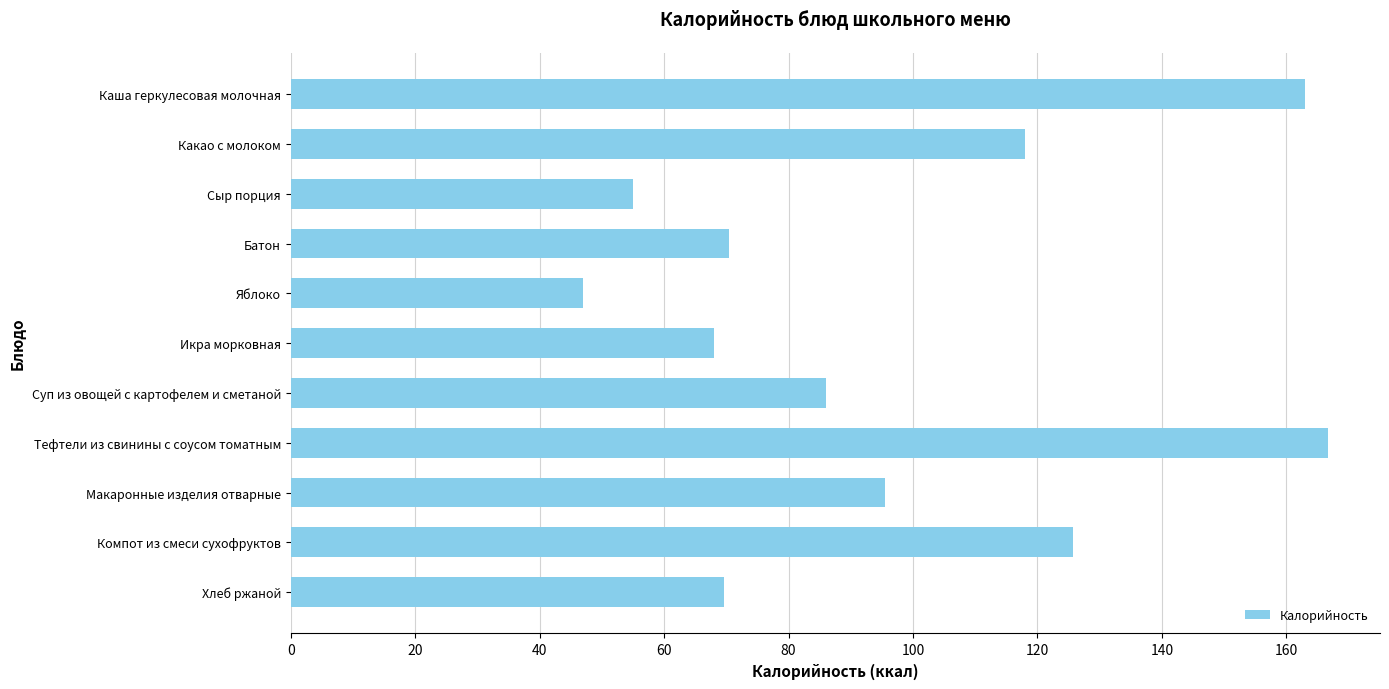

Which label corresponds to the smallest value in the chart?

Яблоко